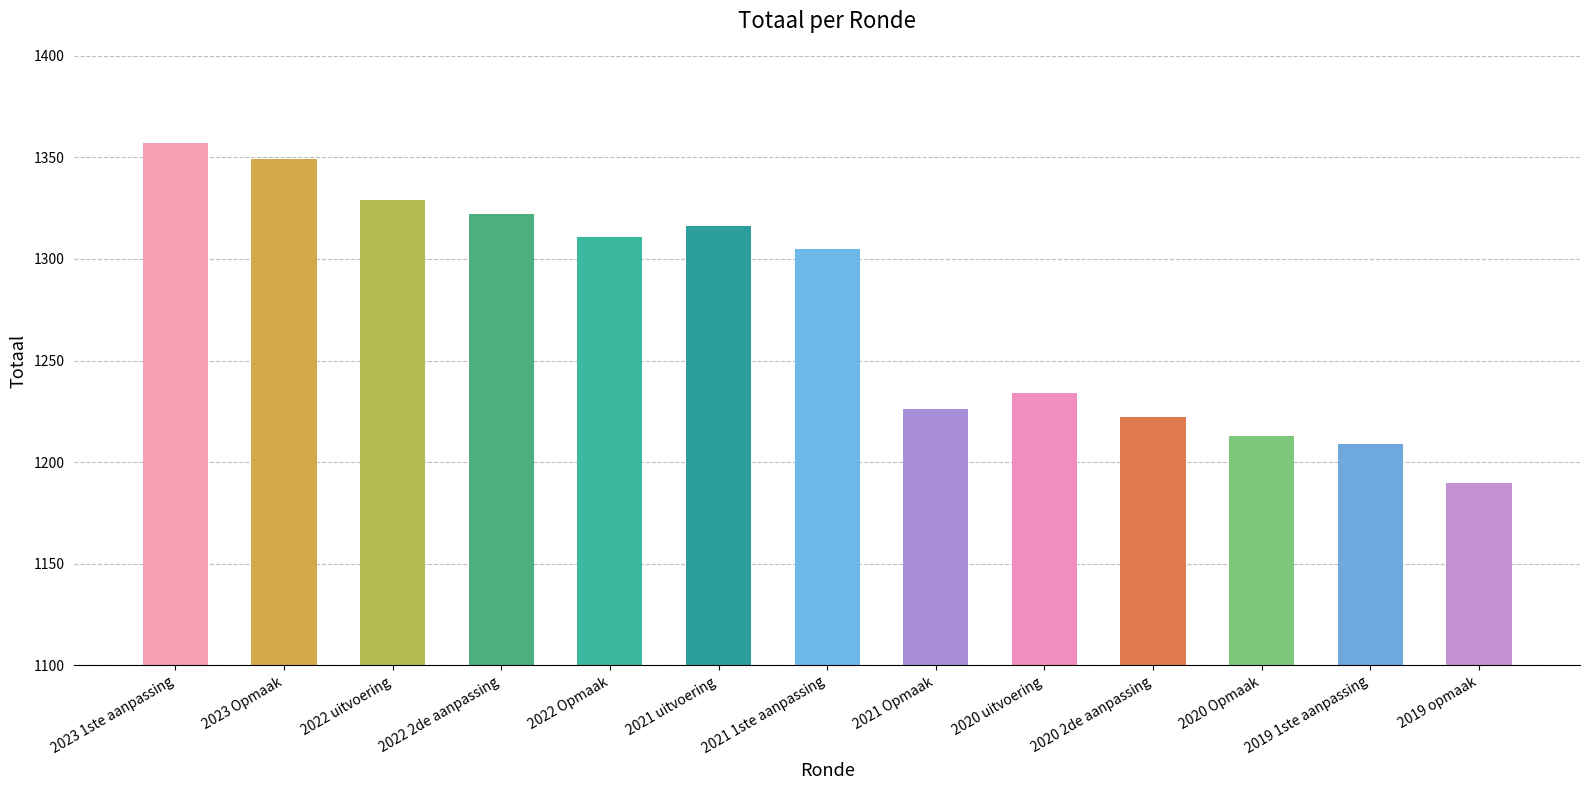

How many bars are there in total?

13